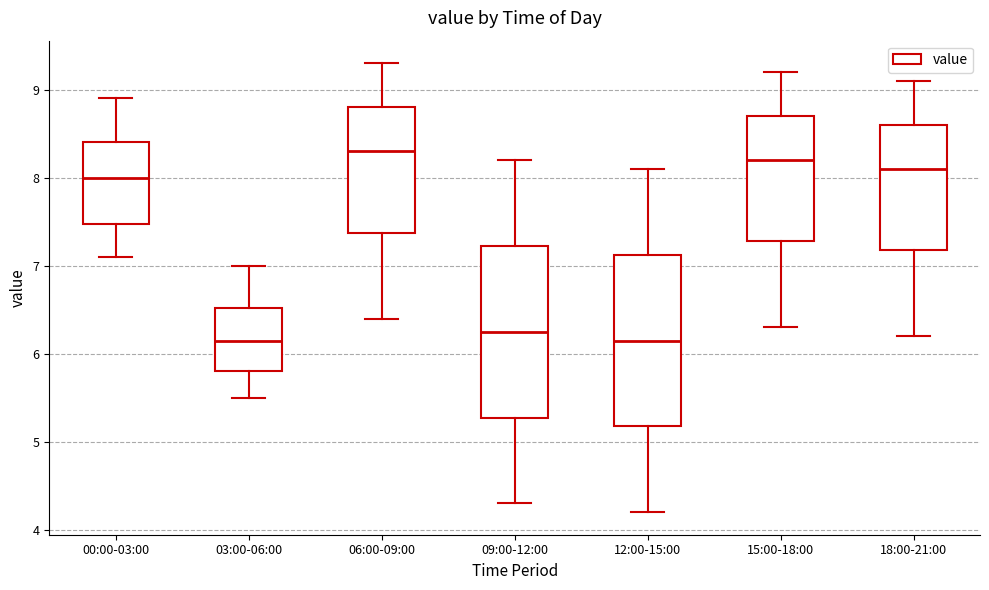

Reading left to right, transcribe this box plot: for each box, give where its median line is, the range the box spans, and where its two whiskers end, as read against the y-axis. The values are not printed on the chart, so give them approximately, as read against the axis.

00:00-03:00: median 8.0, box 7.5 to 8.4, whiskers 7.1 to 8.9
03:00-06:00: median 6.2, box 5.8 to 6.5, whiskers 5.5 to 7.0
06:00-09:00: median 8.3, box 7.4 to 8.8, whiskers 6.4 to 9.3
09:00-12:00: median 6.3, box 5.3 to 7.2, whiskers 4.3 to 8.2
12:00-15:00: median 6.2, box 5.2 to 7.1, whiskers 4.2 to 8.1
15:00-18:00: median 8.2, box 7.3 to 8.7, whiskers 6.3 to 9.2
18:00-21:00: median 8.1, box 7.2 to 8.6, whiskers 6.2 to 9.1